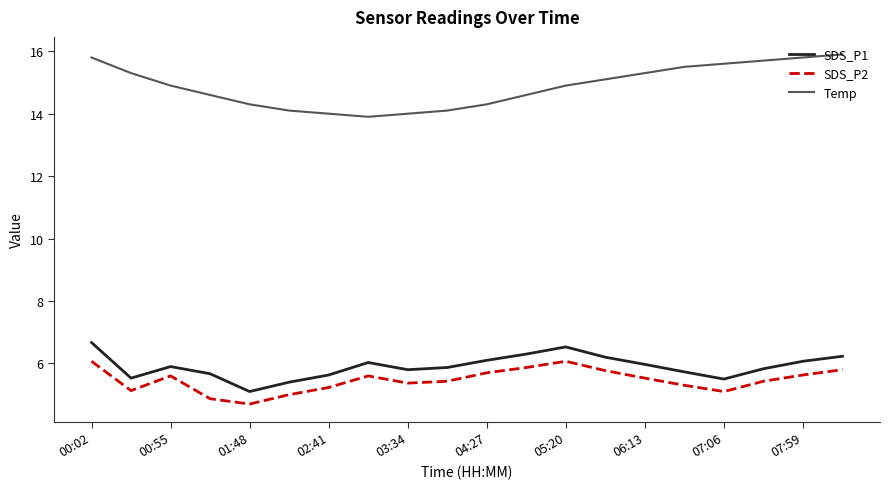

What is the highest value of the SDS_P1 series?

6.7